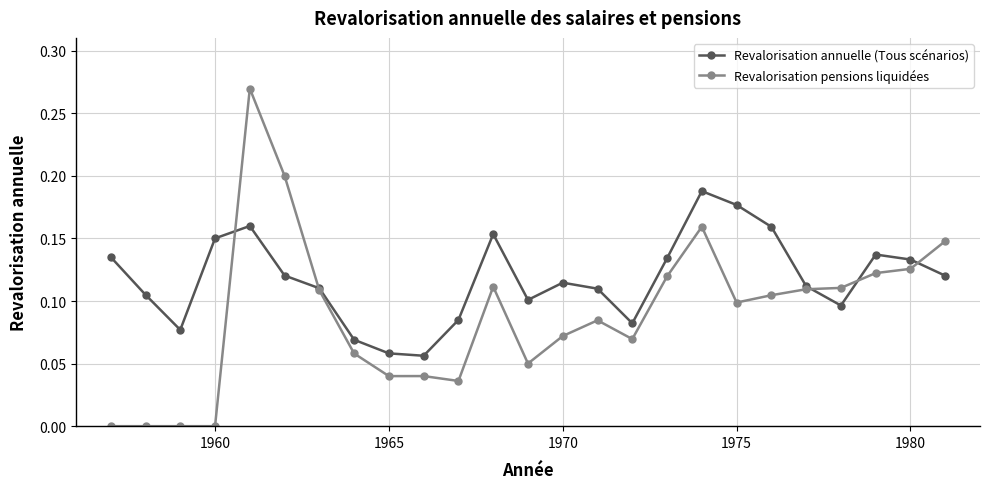

Which series has the widest spread of values?

Revalorisation pensions liquidées